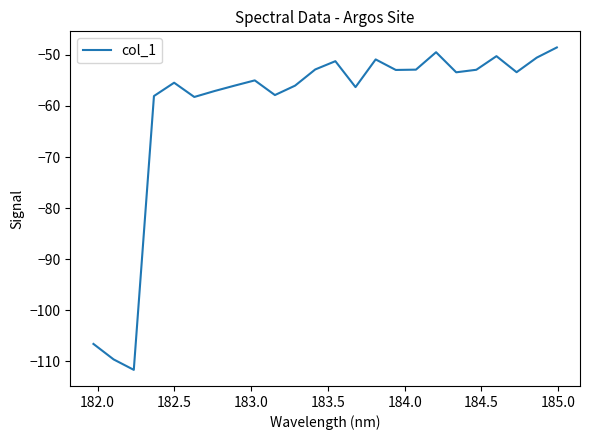

What is the minimum value shown in the chart?

-111.6